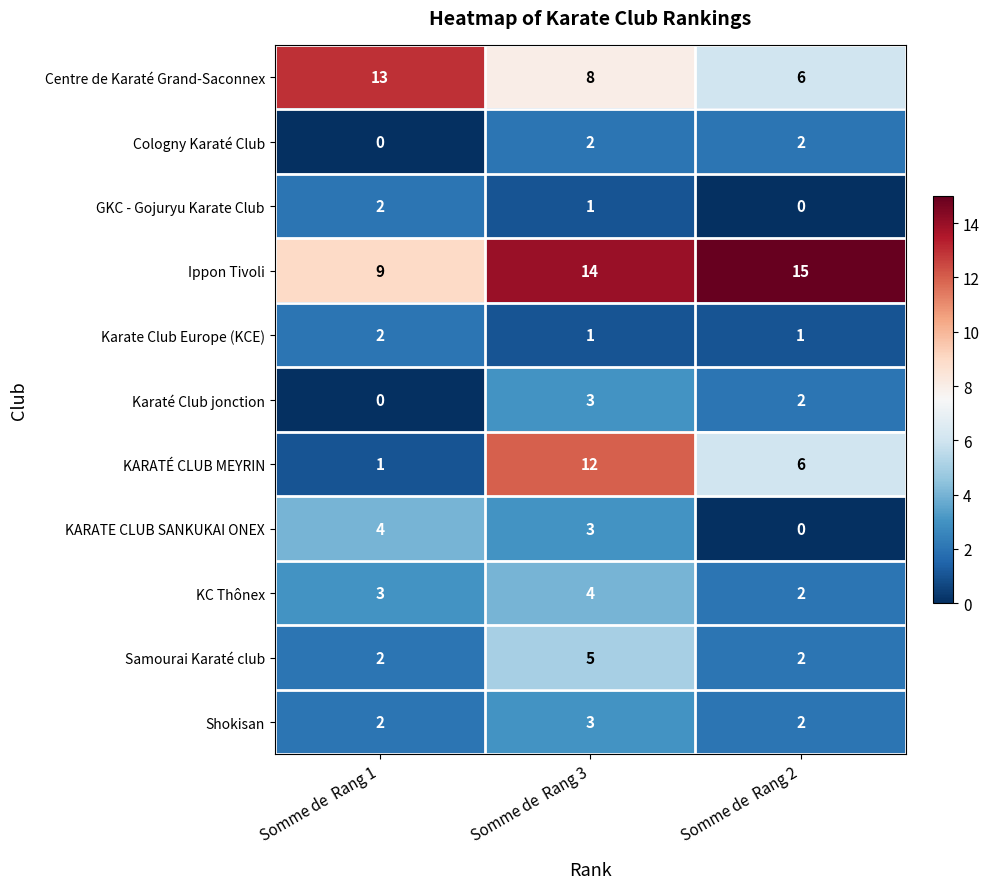

Where is KARATÉ CLUB MEYRIN nearest to the value 6?

Somme de  Rang 2